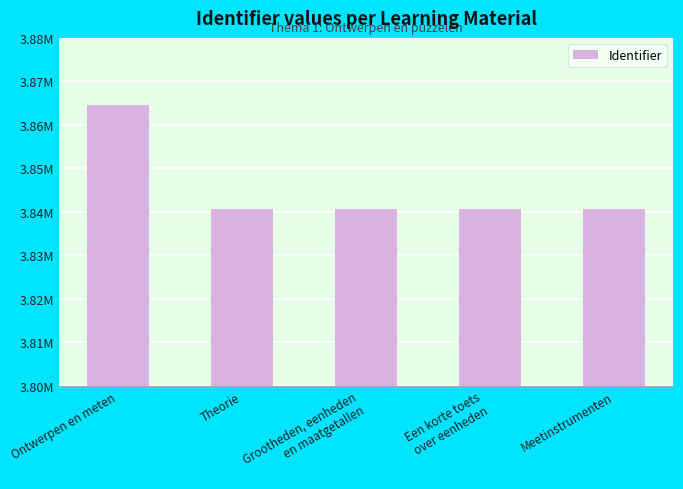

Does the chart contain any negative values?

No